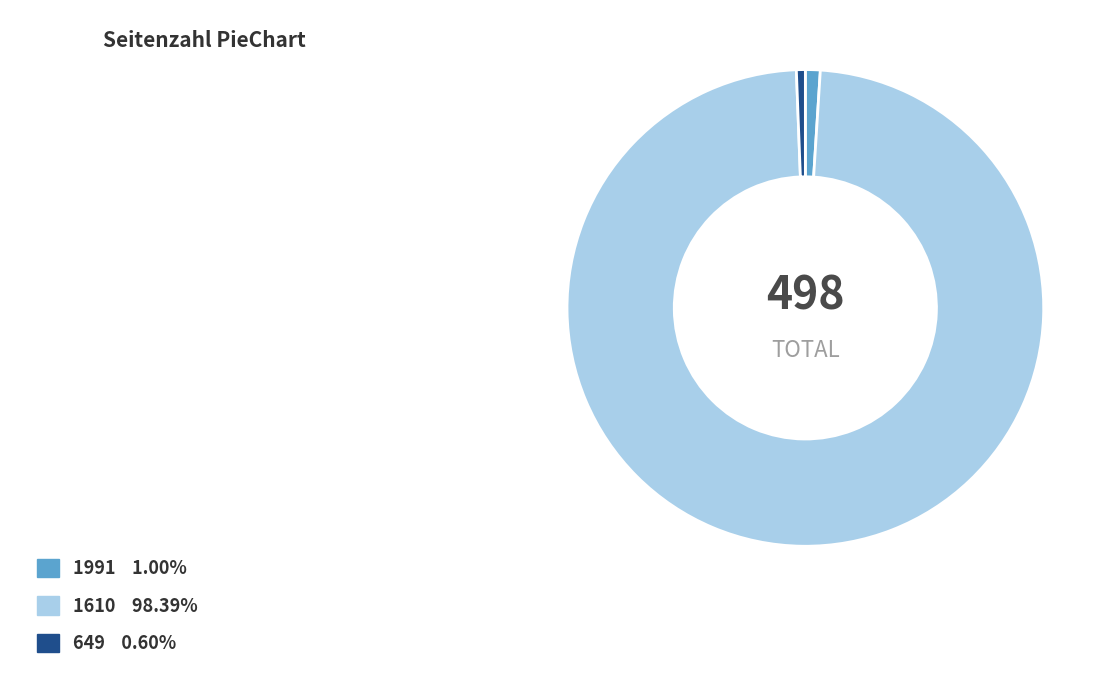

Is it true that 649 is 1% of the pie?

True